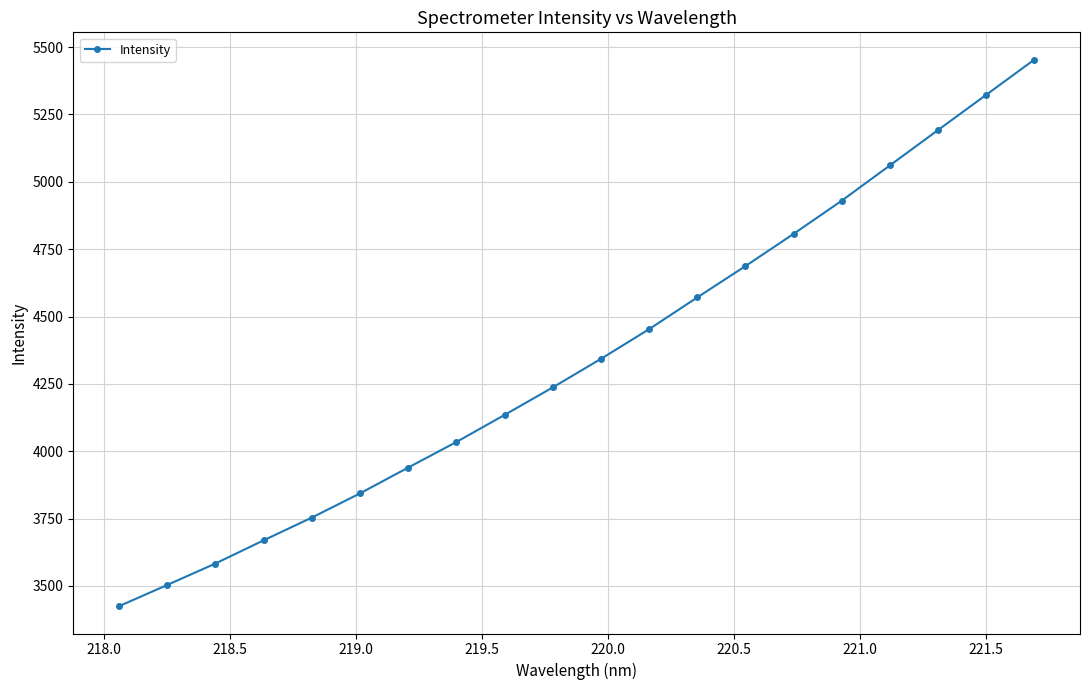

What is the average value?

4347.2